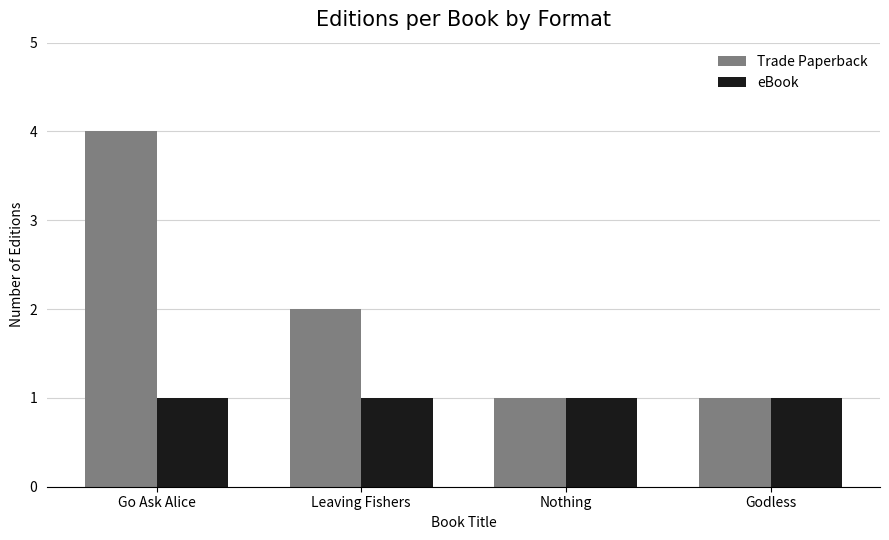

What is the total value across all series at Nothing?

2